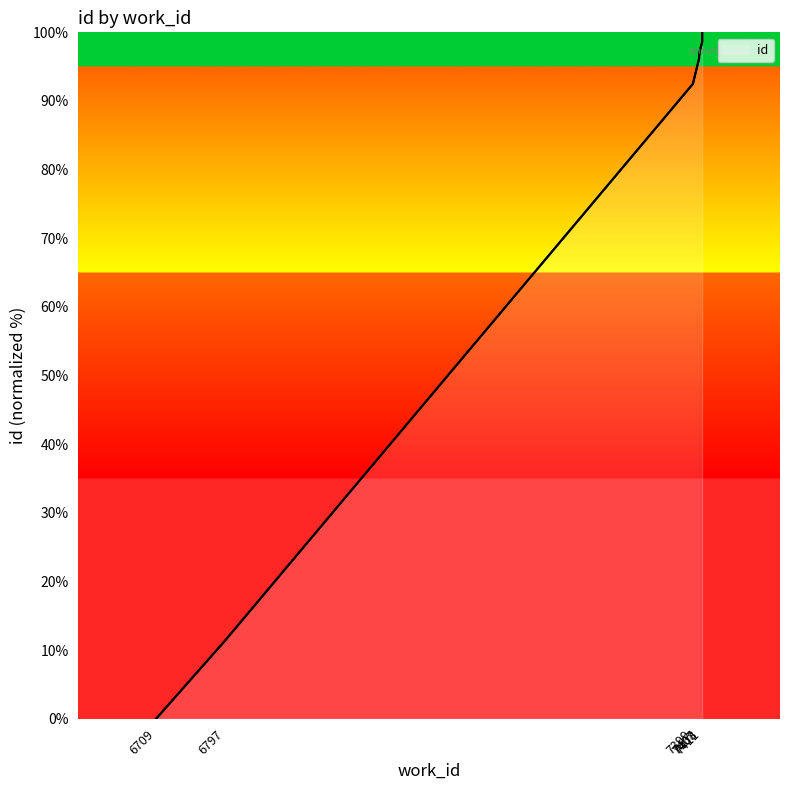

What is the change in value from 6797 to 7411?

+87.3